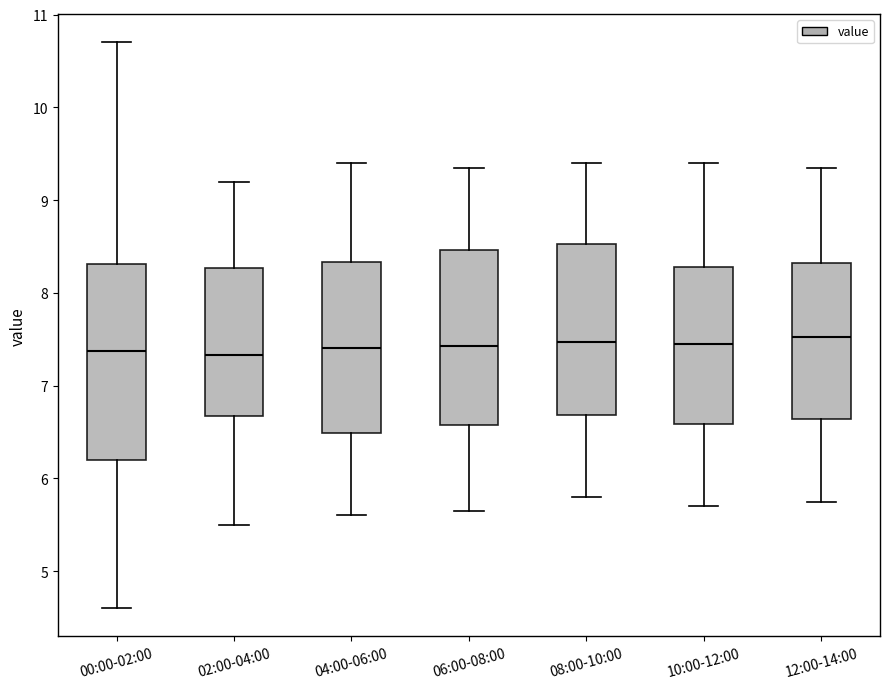

Comparing the boxes themselves (not the whiskers), which one is the tallest?

00:00-02:00